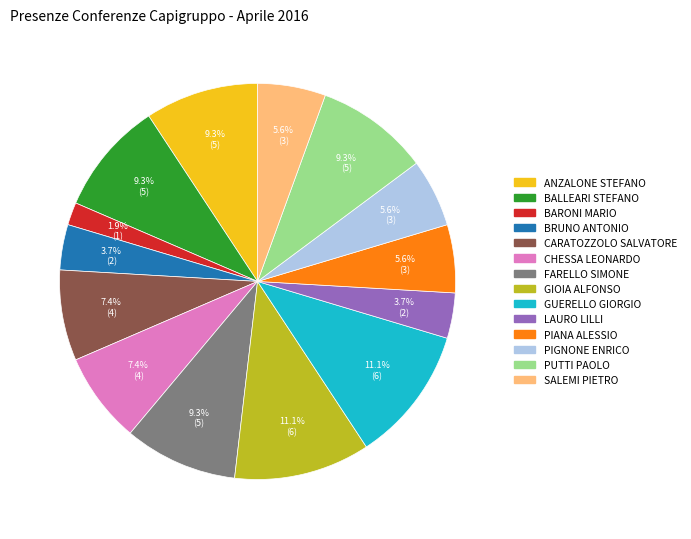

The ANZALONE STEFANO slice represents 9% of the pie. True or false?

True